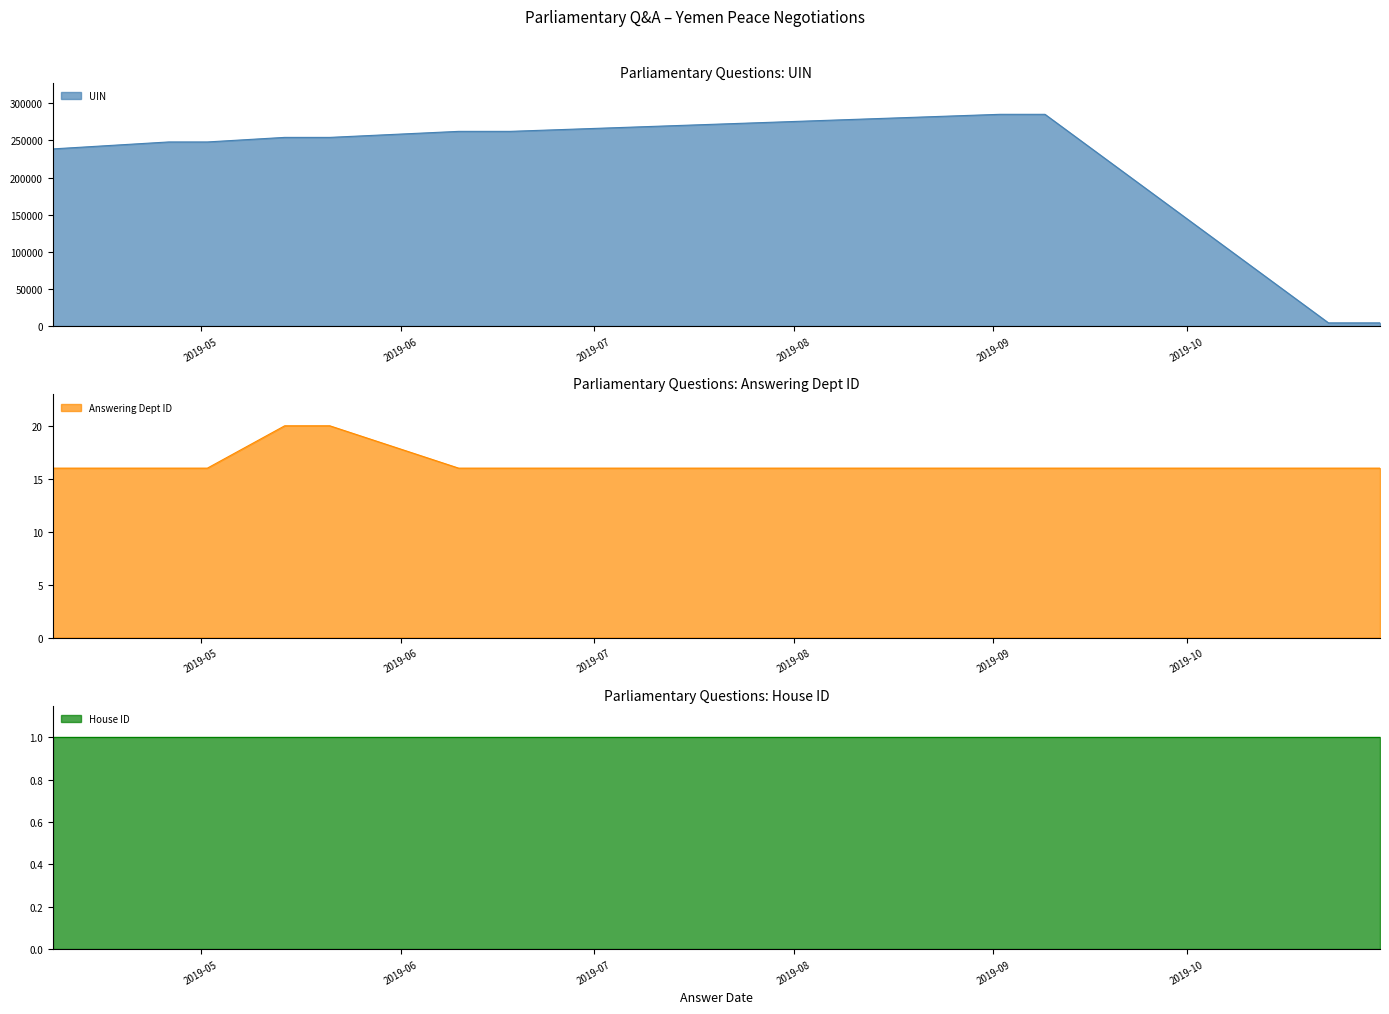

Is it true that UIN line equals 418523 at 2019-08?

False